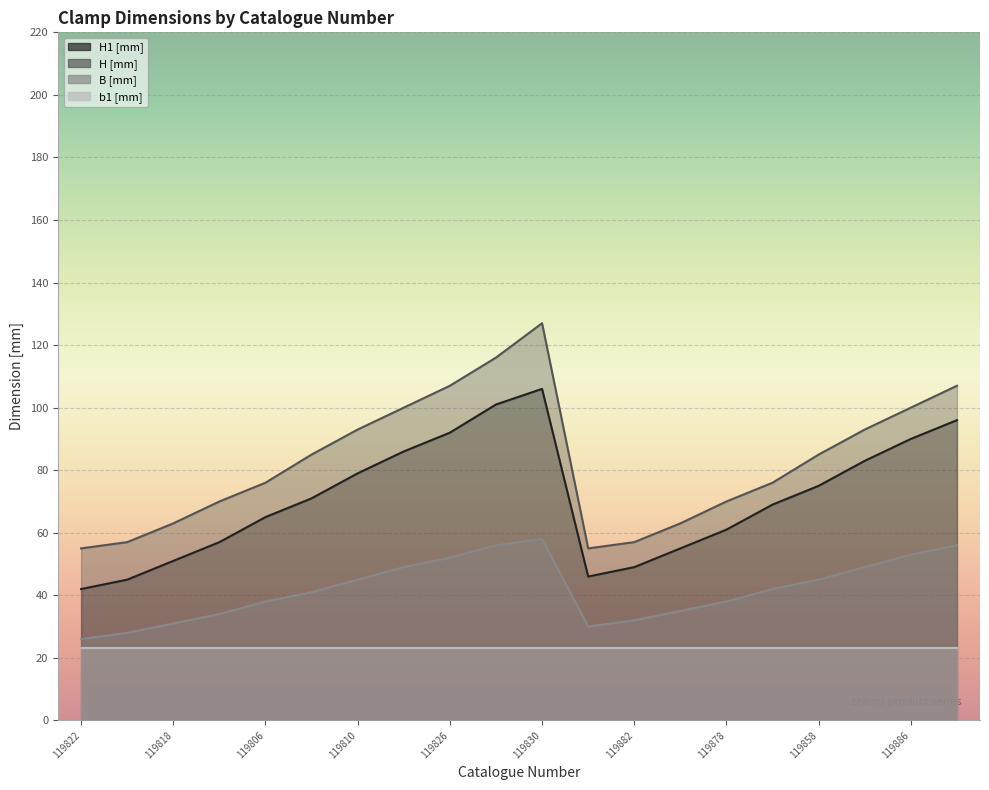

What is the spread (max minus min) of values at 119838?

29